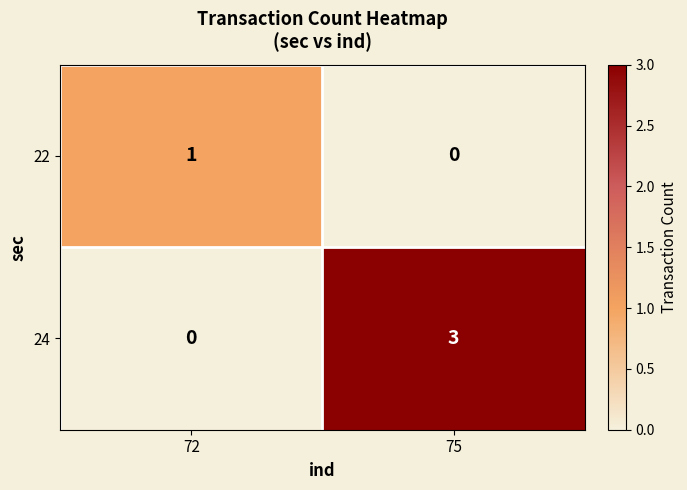

At 72, list the series in order from largest to smallest.

22, 24